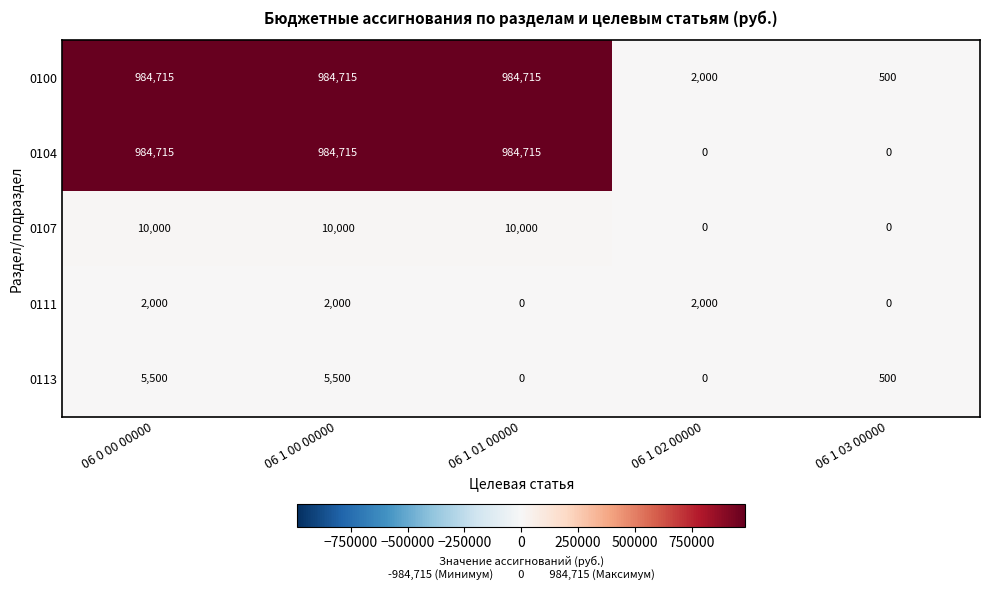

Reading left to right, transcribe all the data shown in this chart.

0100: 06 0 00 00000=984715	06 1 00 00000=984715	06 1 01 00000=984715	06 1 02 00000=2000	06 1 03 00000=500
0104: 06 0 00 00000=984715	06 1 00 00000=984715	06 1 01 00000=984715	06 1 02 00000=0	06 1 03 00000=0
0107: 06 0 00 00000=10000	06 1 00 00000=10000	06 1 01 00000=10000	06 1 02 00000=0	06 1 03 00000=0
0111: 06 0 00 00000=2000	06 1 00 00000=2000	06 1 01 00000=0	06 1 02 00000=2000	06 1 03 00000=0
0113: 06 0 00 00000=5500	06 1 00 00000=5500	06 1 01 00000=0	06 1 02 00000=0	06 1 03 00000=500